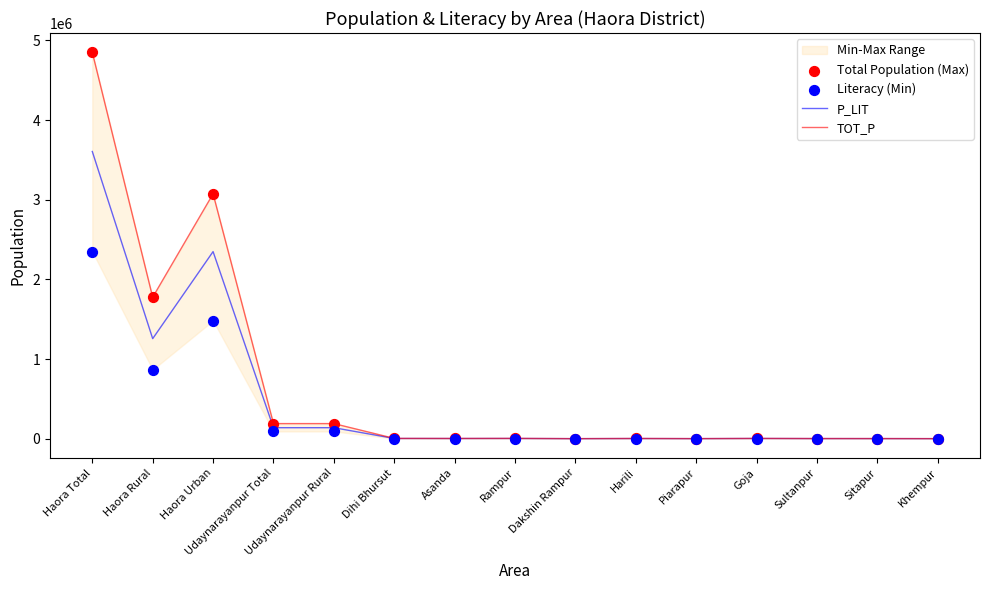

Which series reaches the minimum Y coordinate?

Literacy (Min)